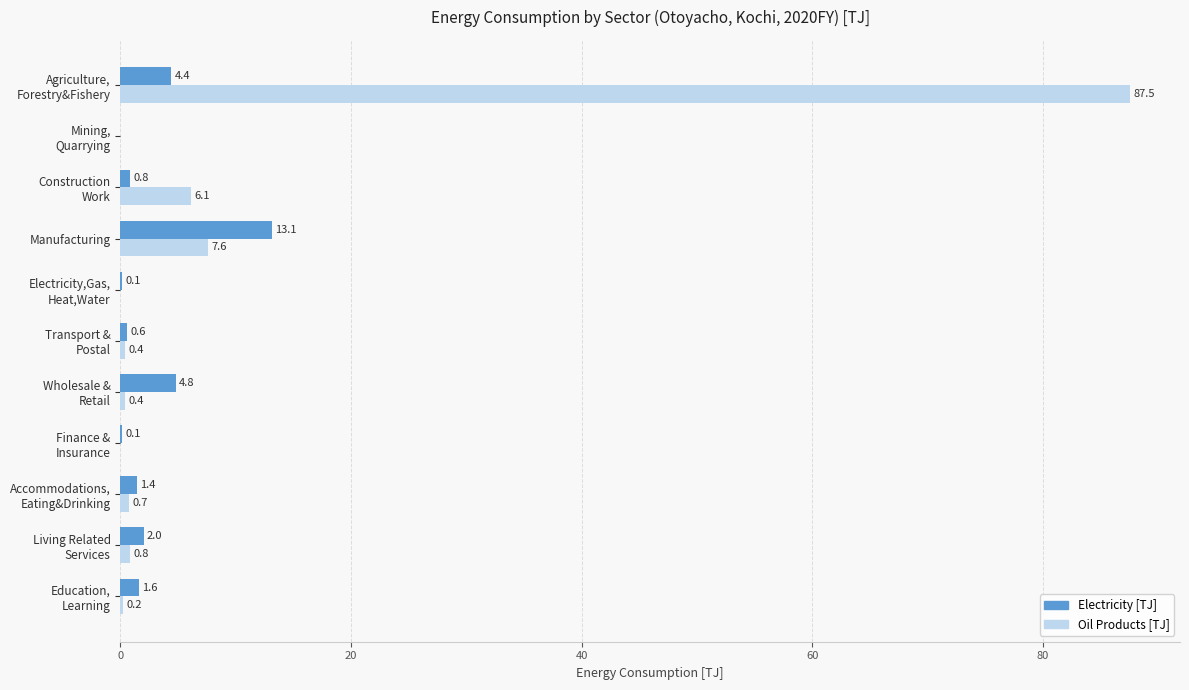

Where is Oil Products [TJ] nearest to the value 43?

Manufacturing